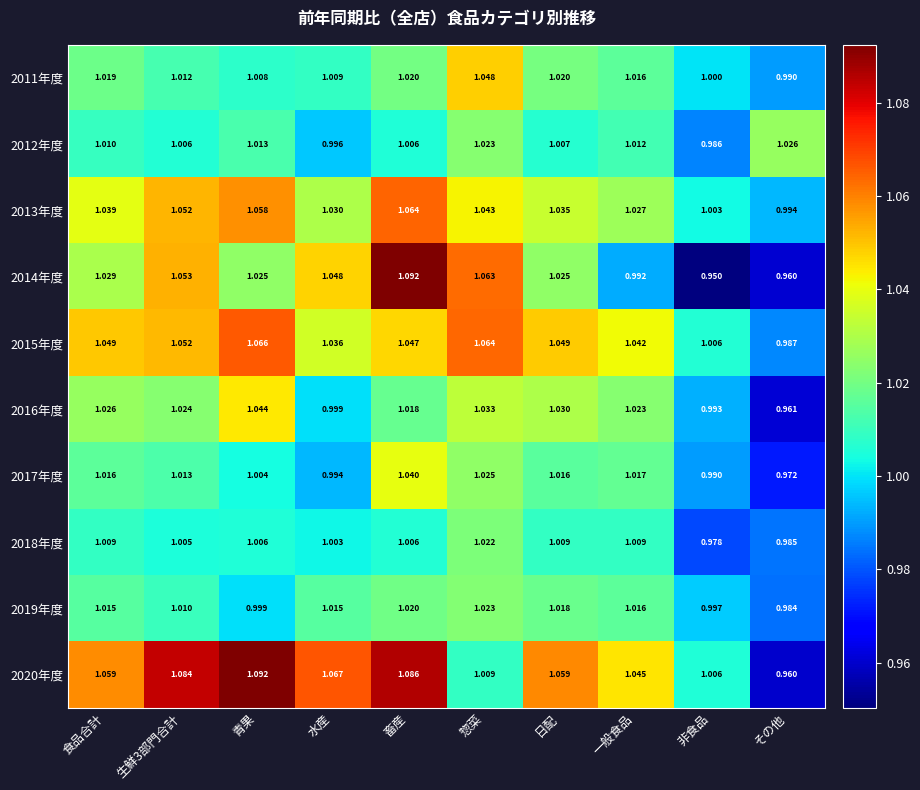

Which label corresponds to the smallest value in the chart?

非食品